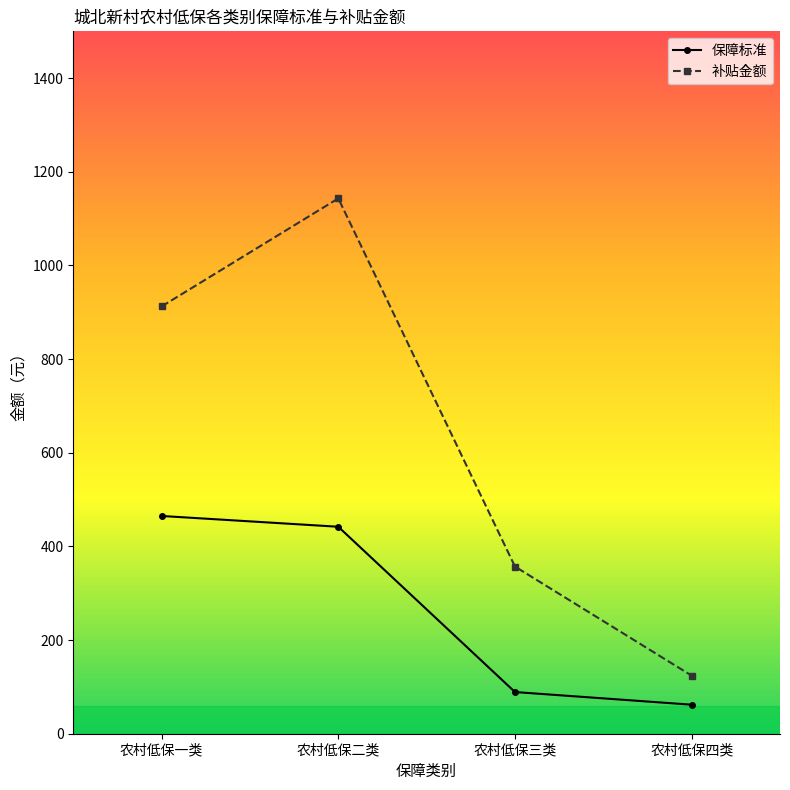

True or false: 补贴金额 and 保障标准 cross at least once.

False